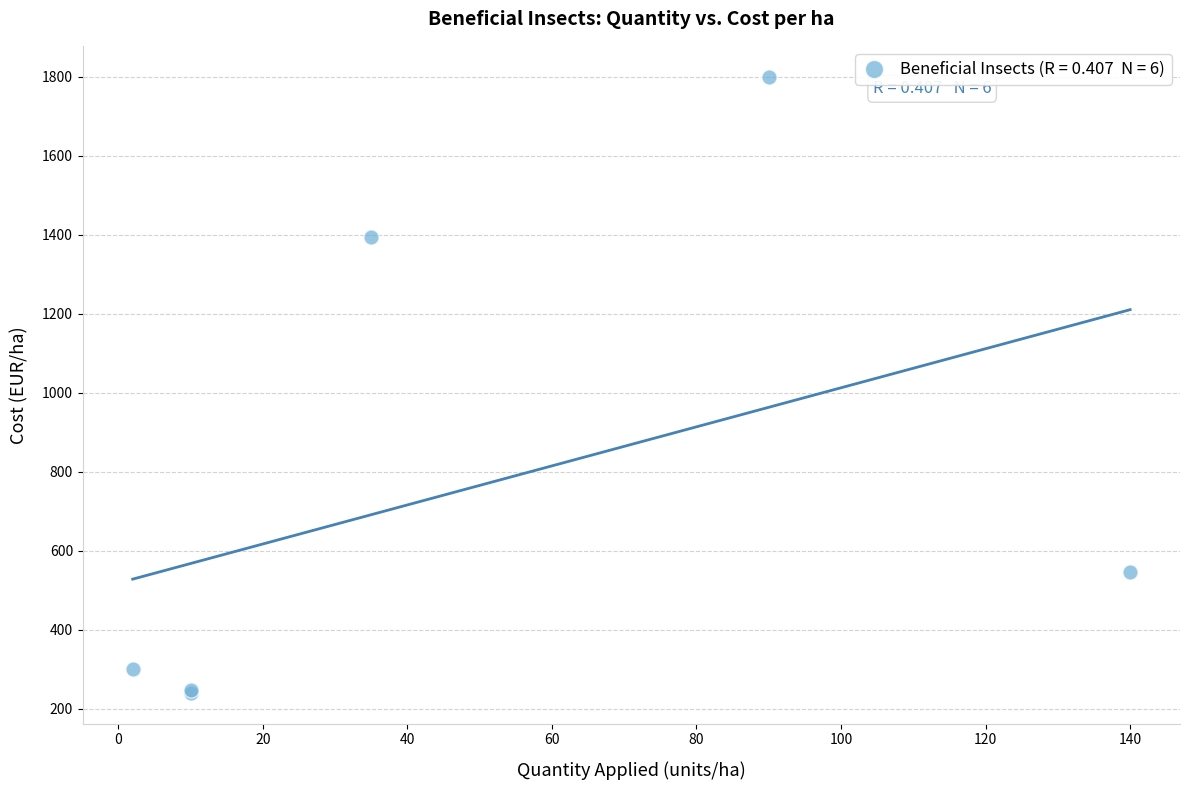

What Y value in the scatter plot is closest to 1020?

1393